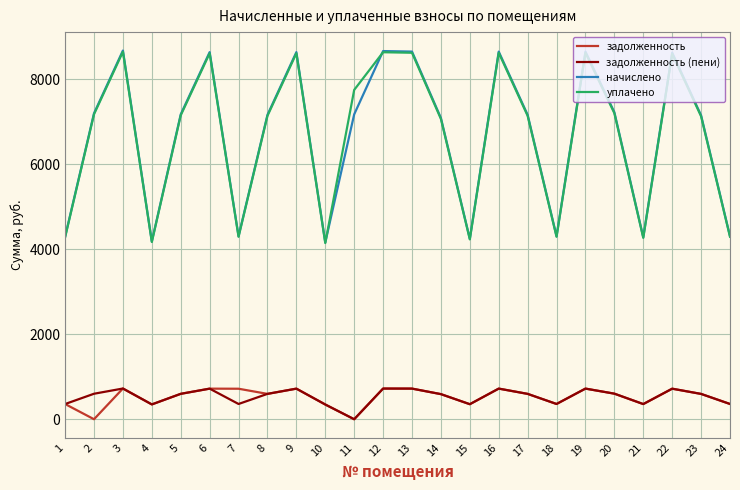

Between 13 and 21, which series saw the biggest shift?

начислено